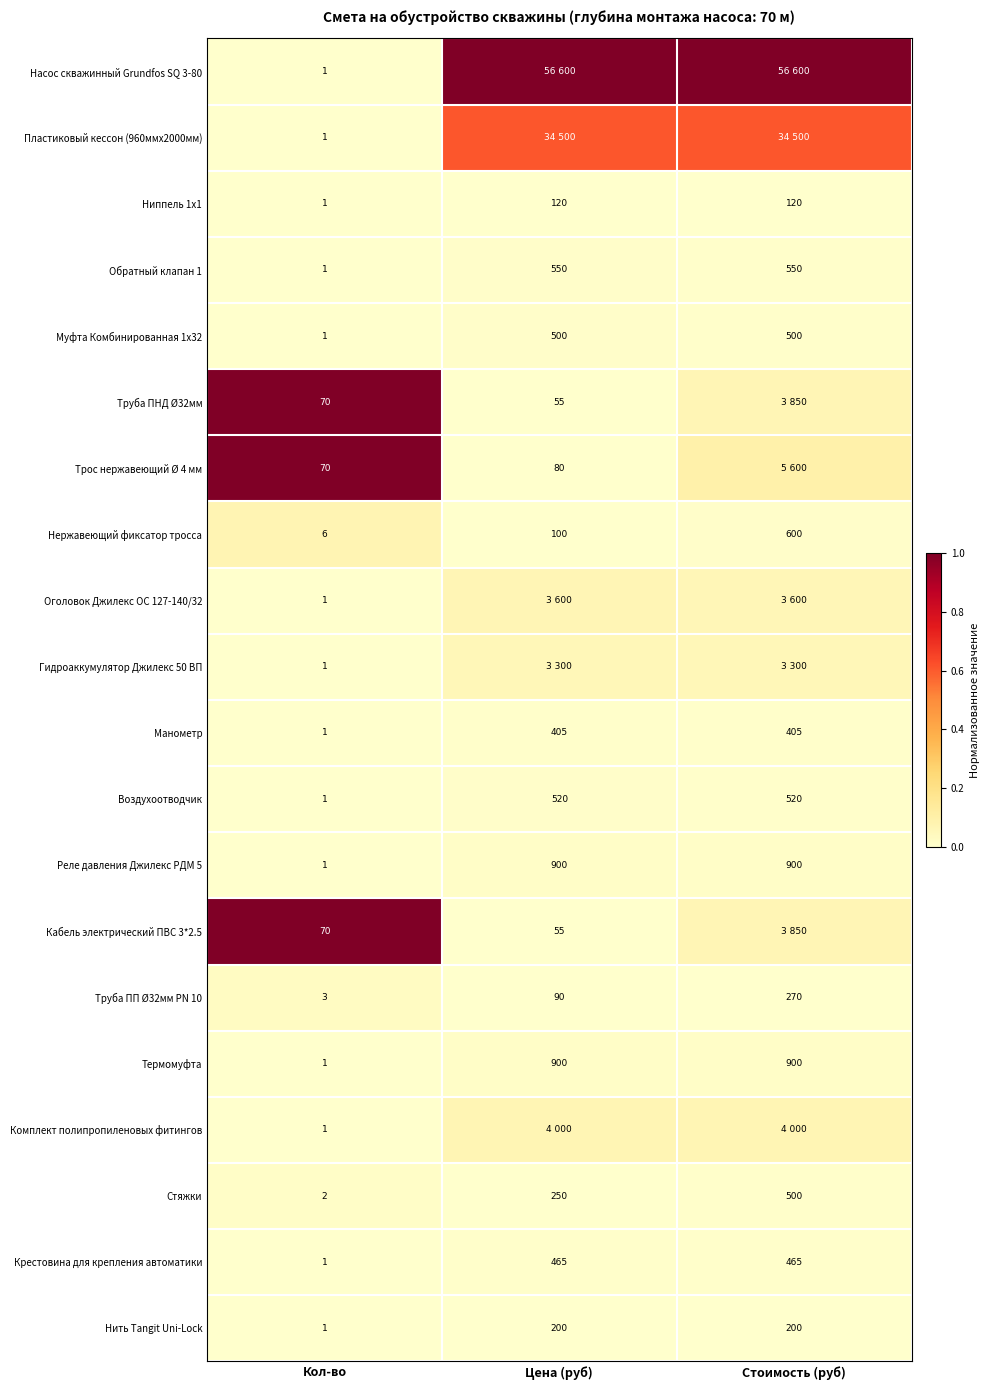

List the labels in order of Нержавеющий фиксатор тросса value, smallest first.

Кол-во, Цена (руб), Стоимость (руб)